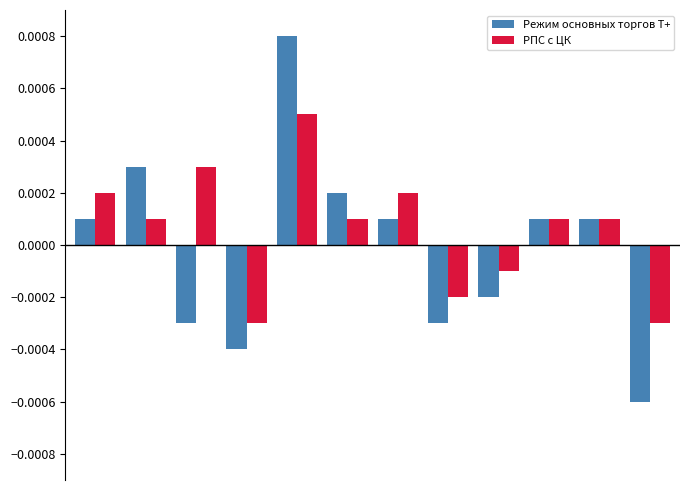

Which series has the widest spread of values?

Режим основных торгов Т+